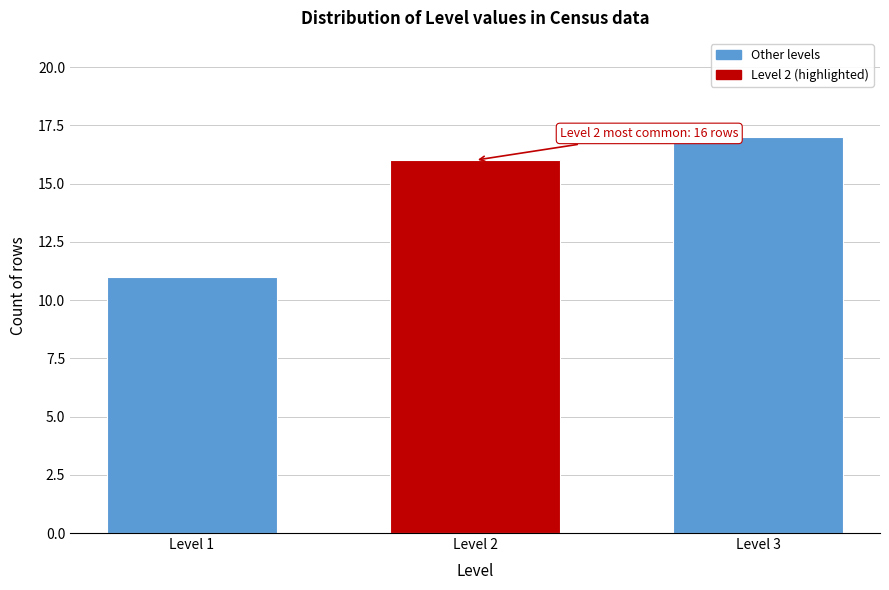

Reading left to right, what are all the values shown in this chart?

11	16	17